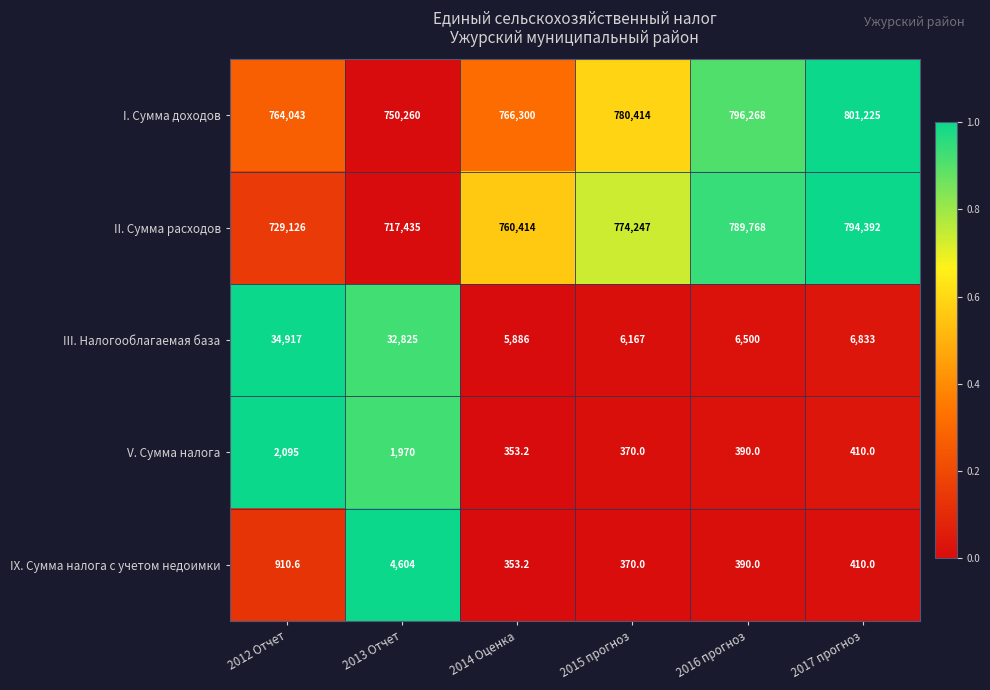

What is the total value across all series at 2015 прогноз?

1561568.0